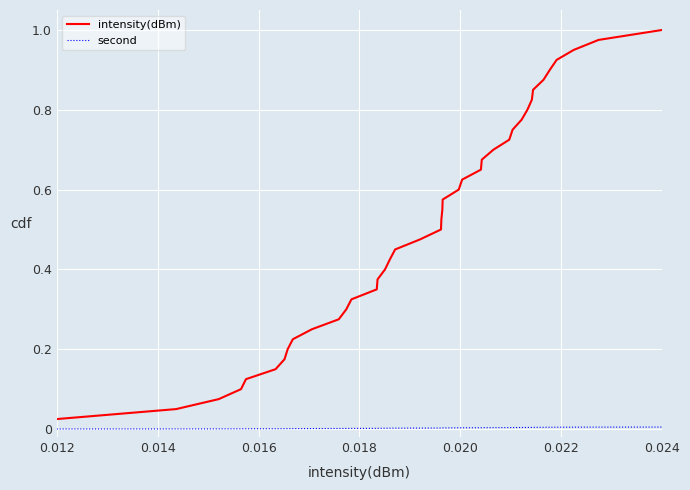

True or false: intensity(dBm) and second intersect in this chart.

False